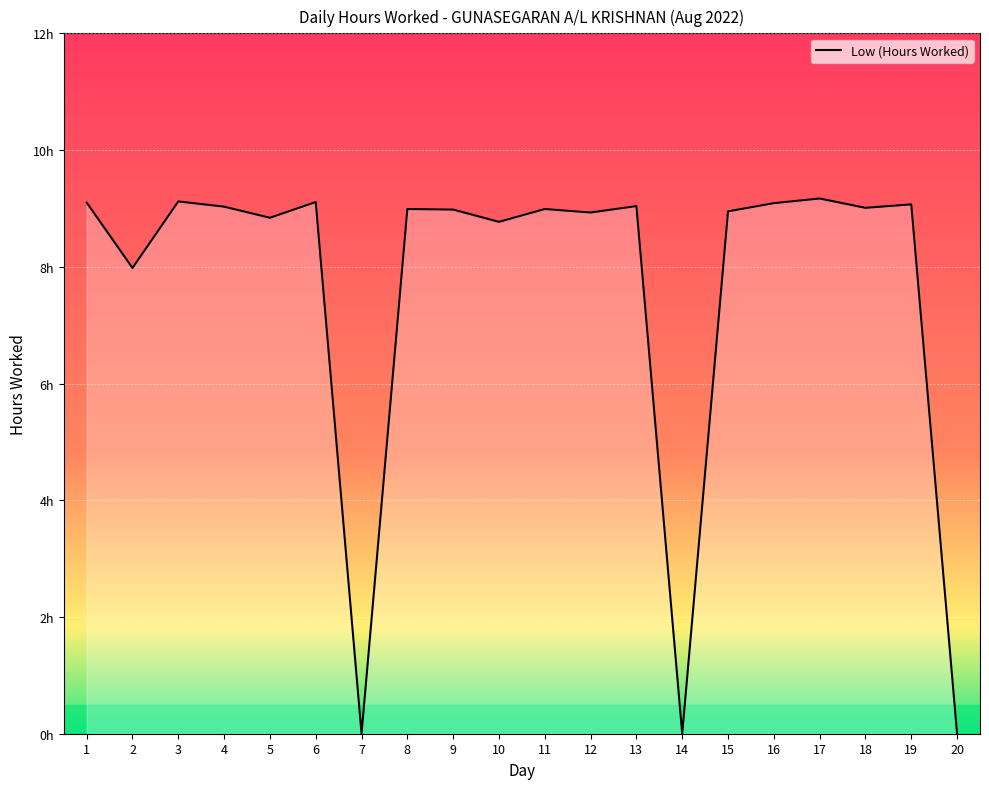

Is this an area chart (filled region under the line)?

Yes